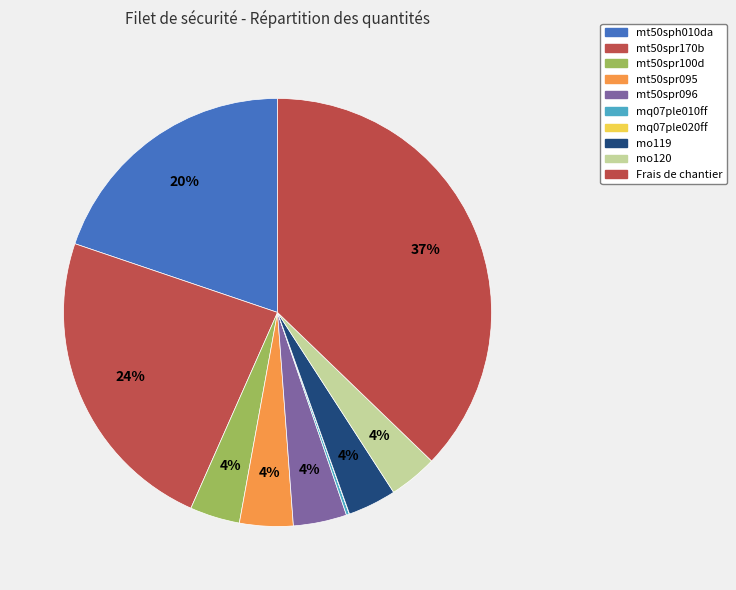

Between mo119 and Frais de chantier, which is larger?

Frais de chantier